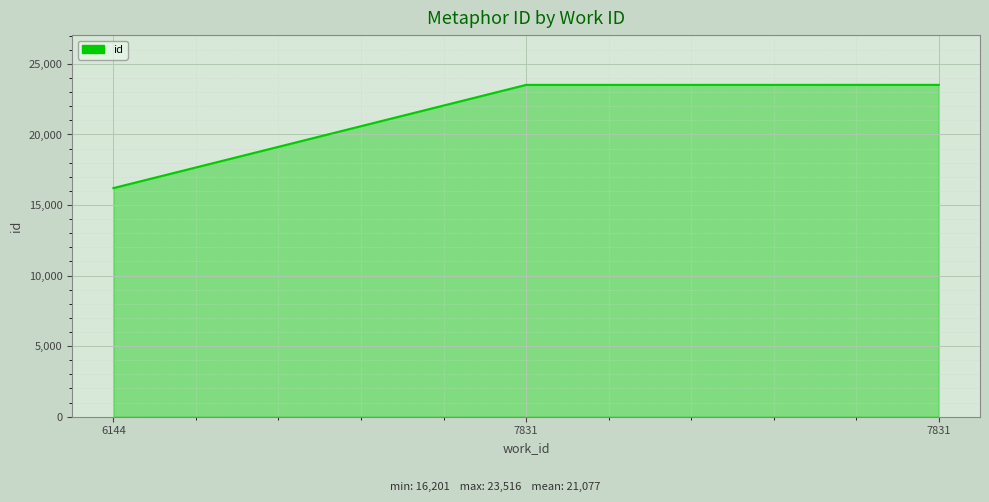

Read the value at 6144.

16201